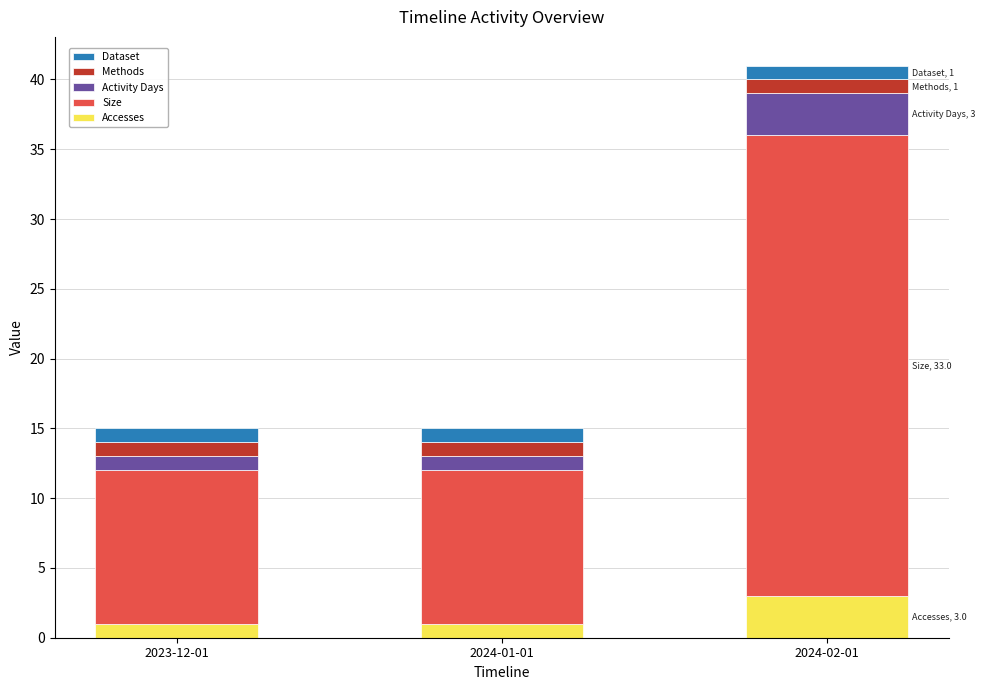

At which category is the sum across all series the highest?

2024-02-01